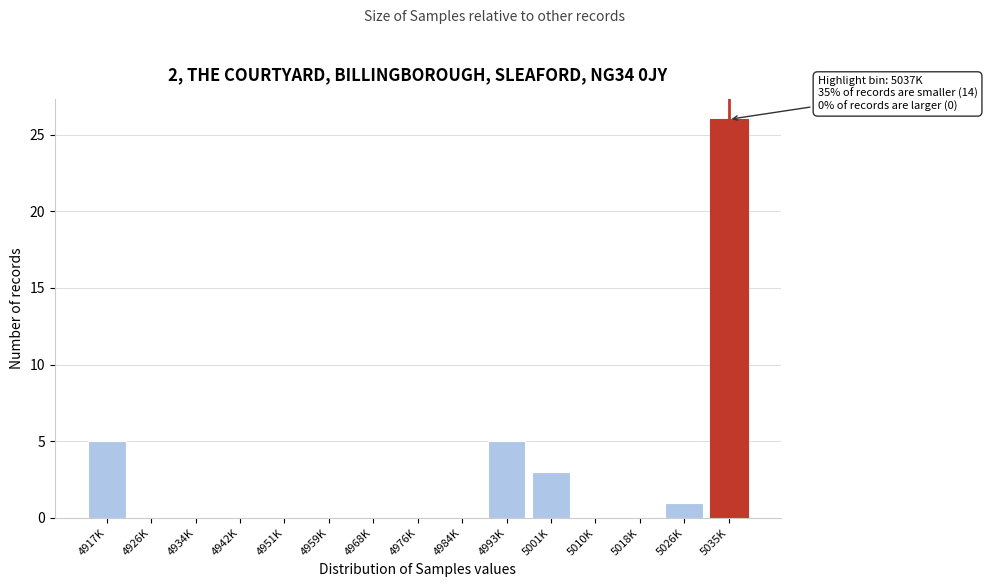

Reading left to right, extract all data points from this chart.

4917K=5	4926K=0	4934K=0	4942K=0	4951K=0	4959K=0	4968K=0	4976K=0	4984K=0	4993K=5	5001K=3	5010K=0	5018K=0	5026K=1	5035K=26